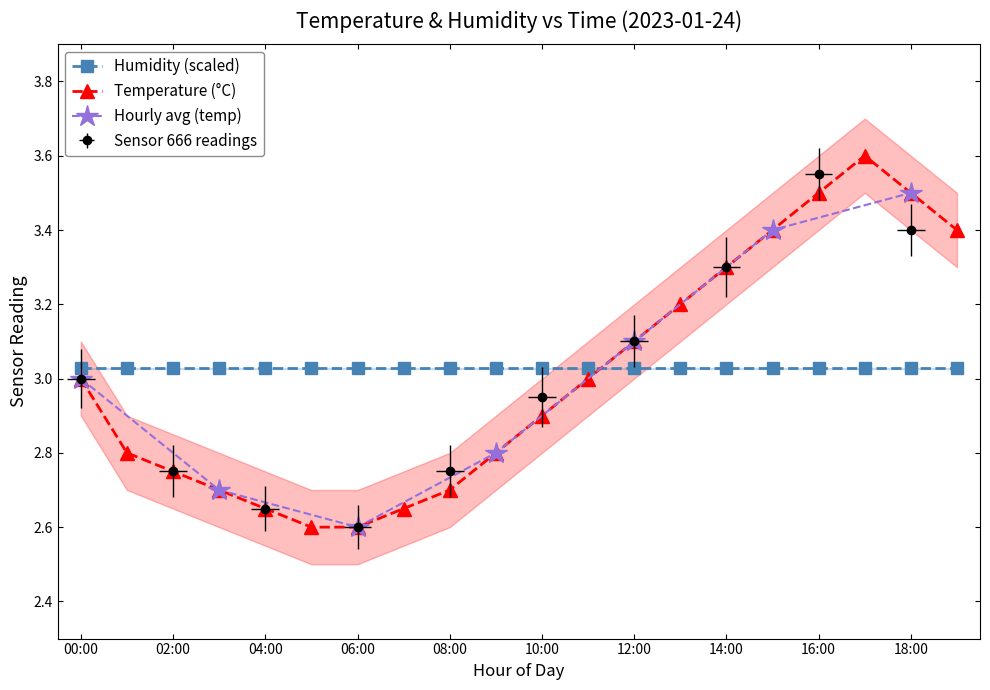

List the labels in order of value, largest first.

17:00, 16:00, 18:00, 15:00, 19:00, 14:00, 13:00, 12:00, 00:00, 11:00, 10:00, 01:00, 09:00, 02:00, 03:00, 08:00, 04:00, 07:00, 05:00, 06:00